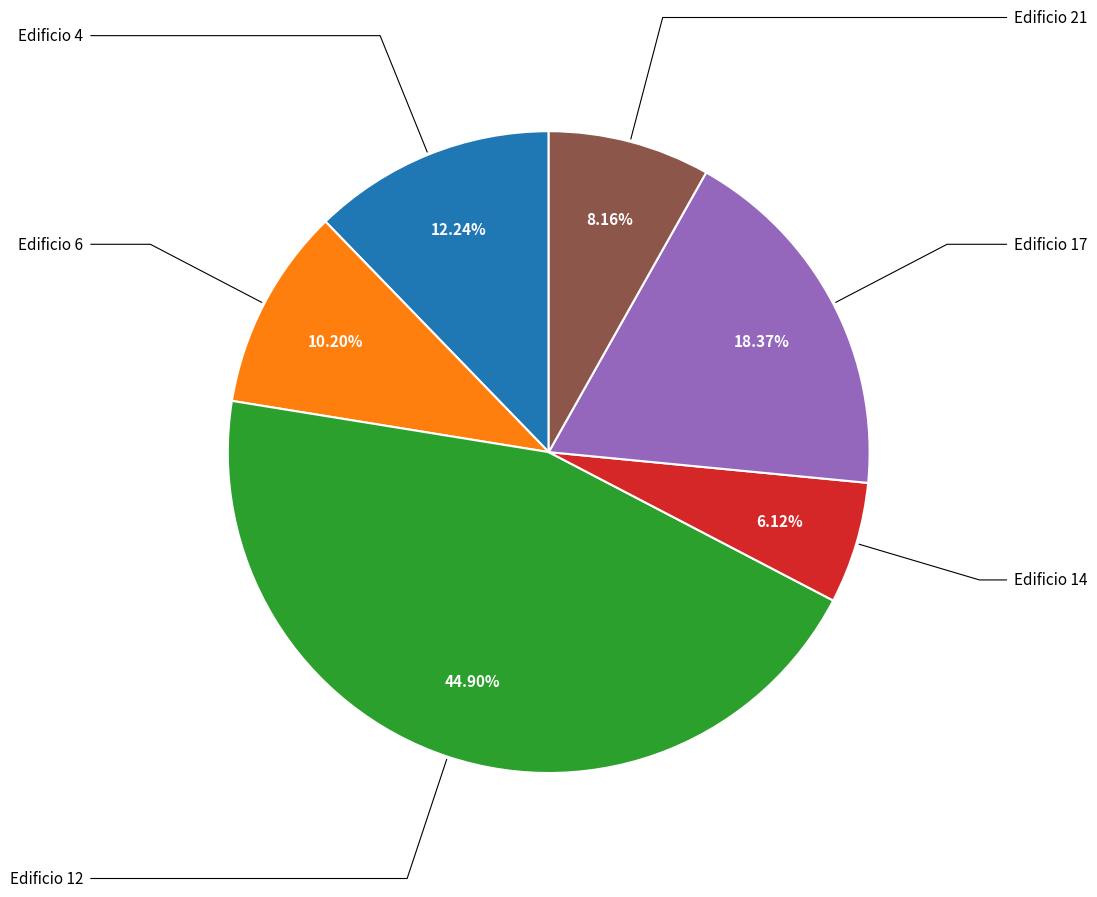

To the nearest percent, what percentage of the pie is Edificio 12?

45%